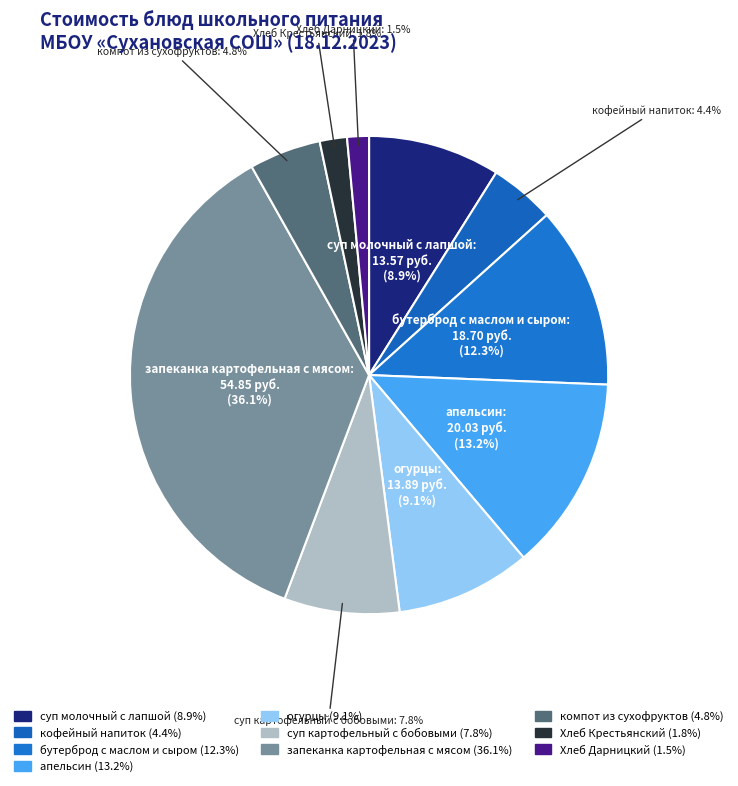

How many segments does this pie chart have?

10